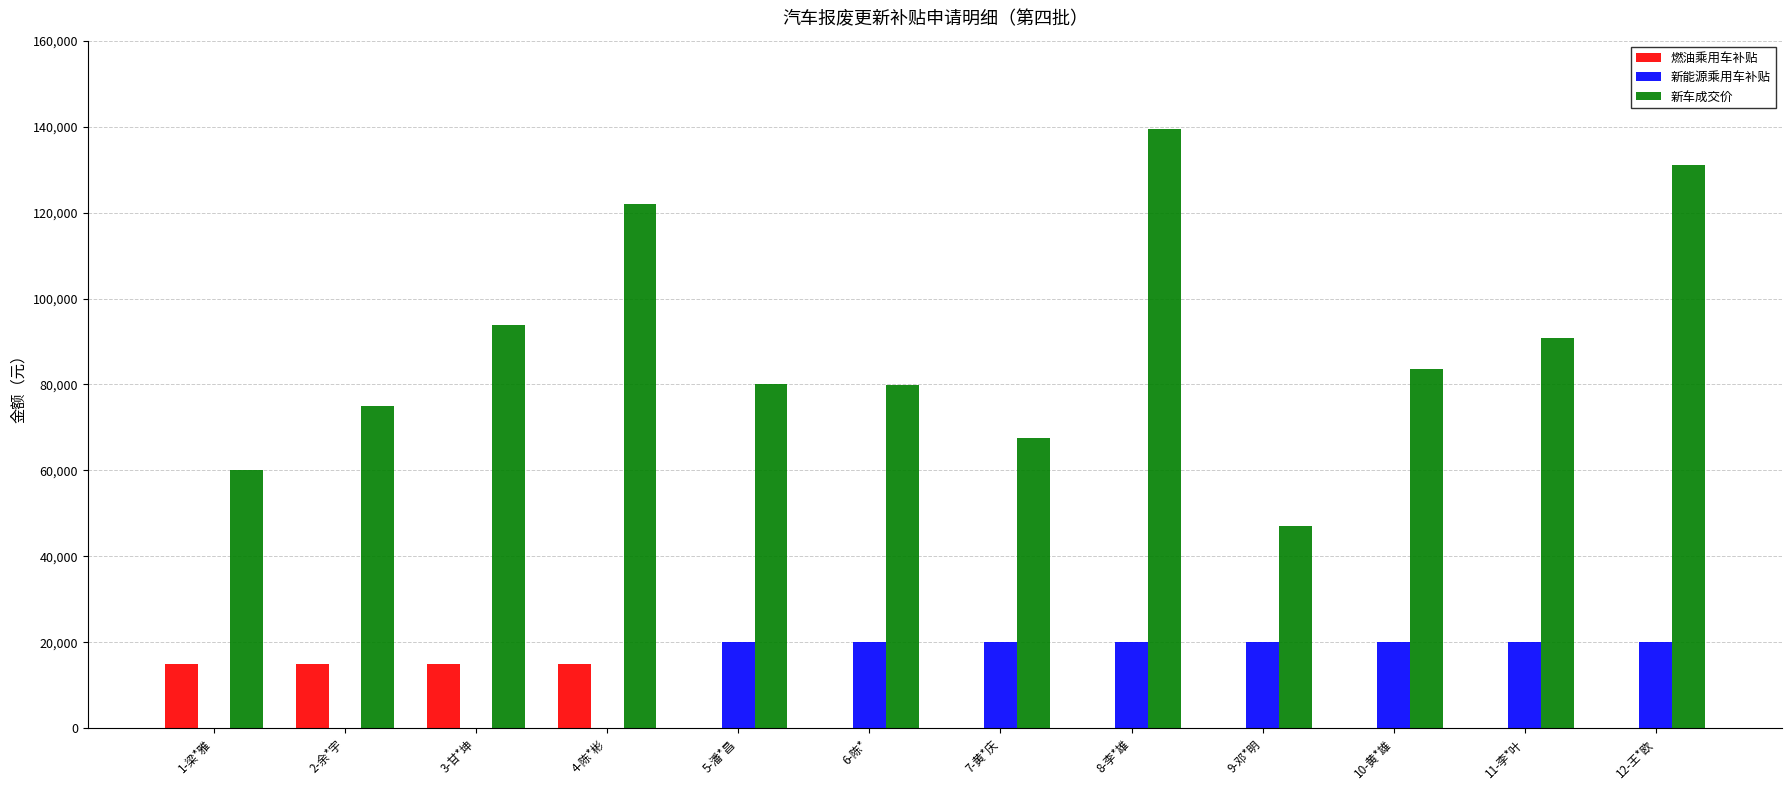

The value of 新能源乘用车补贴 at 7-黄*庆 is 26715. True or false?

False